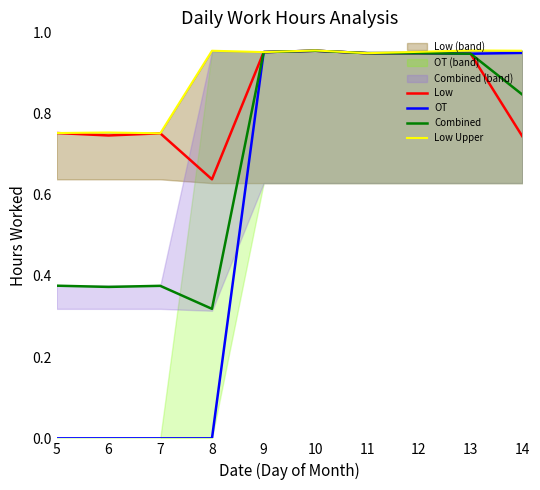

List the labels in order of Combined value, smallest first.

8, 6, 7, 5, 14, 13, 11, 12, 9, 10